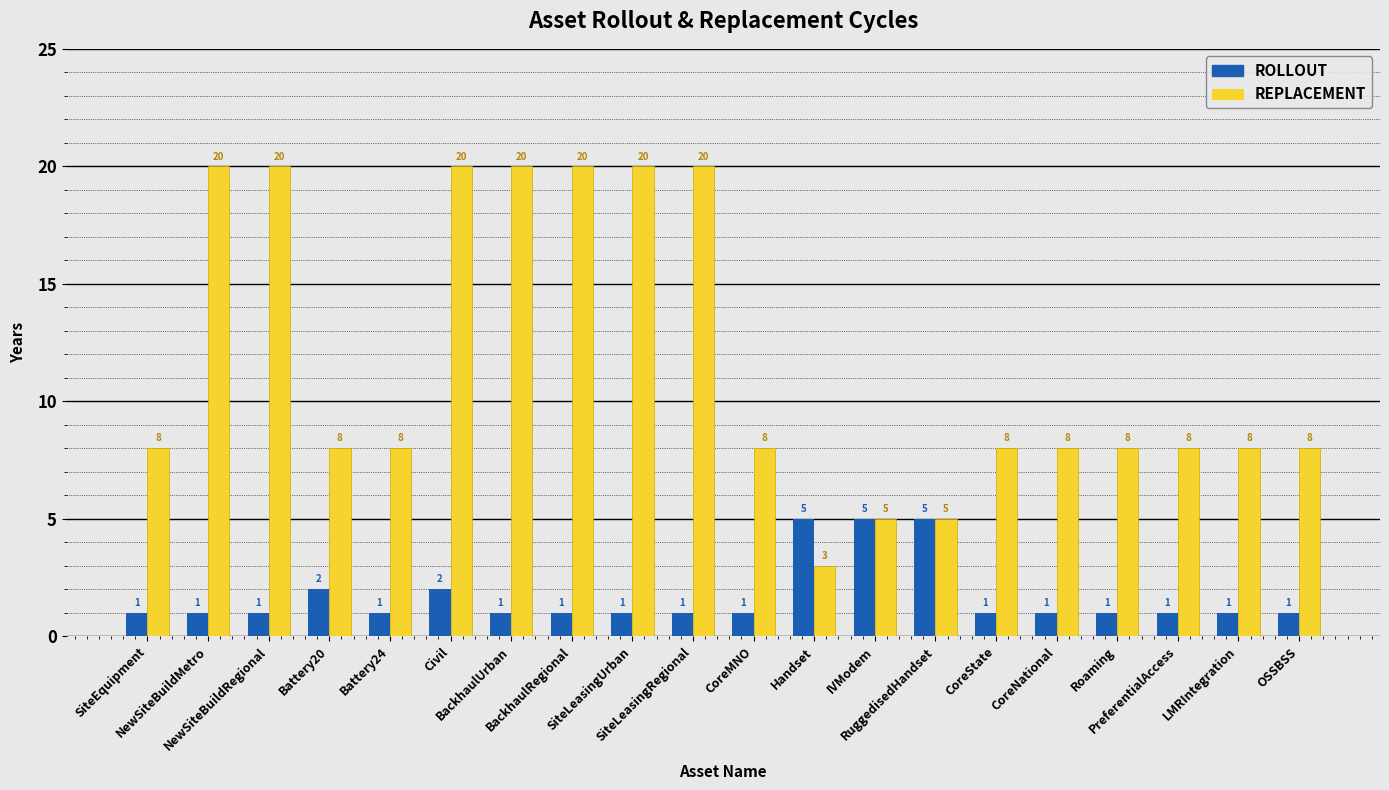

Rank the series by their average value, from highest to lowest.

REPLACEMENT, ROLLOUT